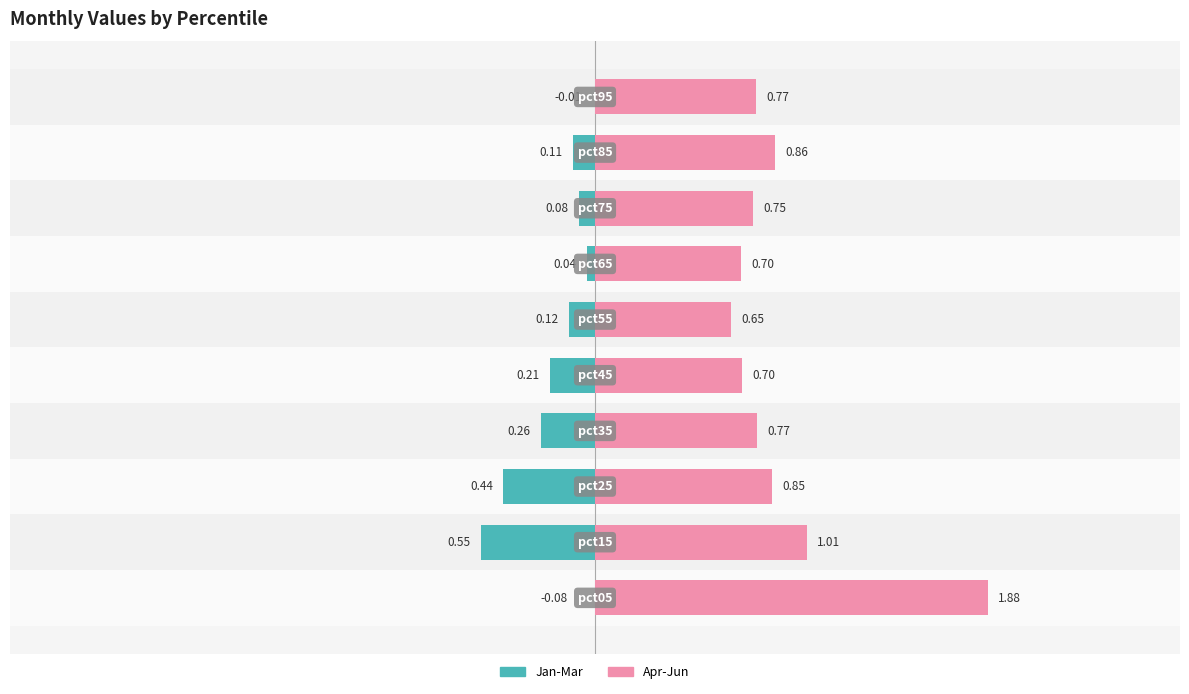

What is the value of the Apr-Jun bar at the 9th from the left?

0.9